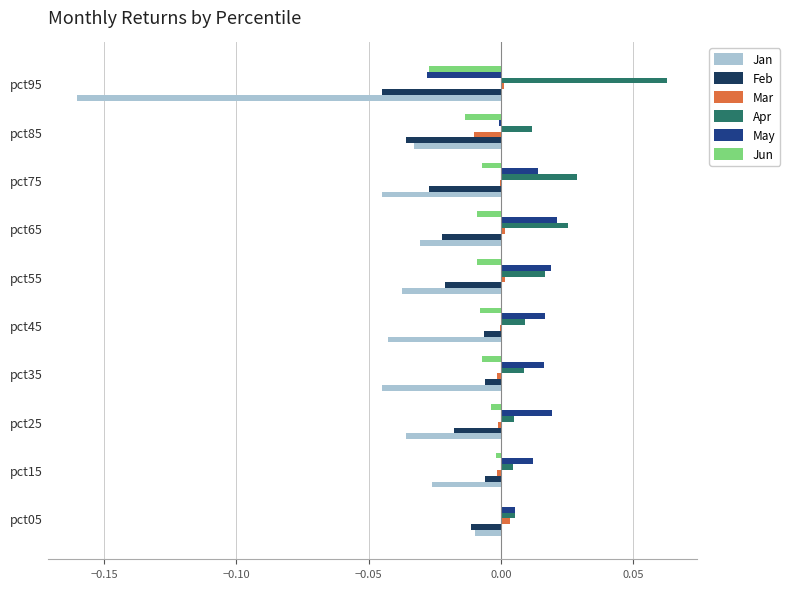

What is the sum of all Jan values?

-0.5